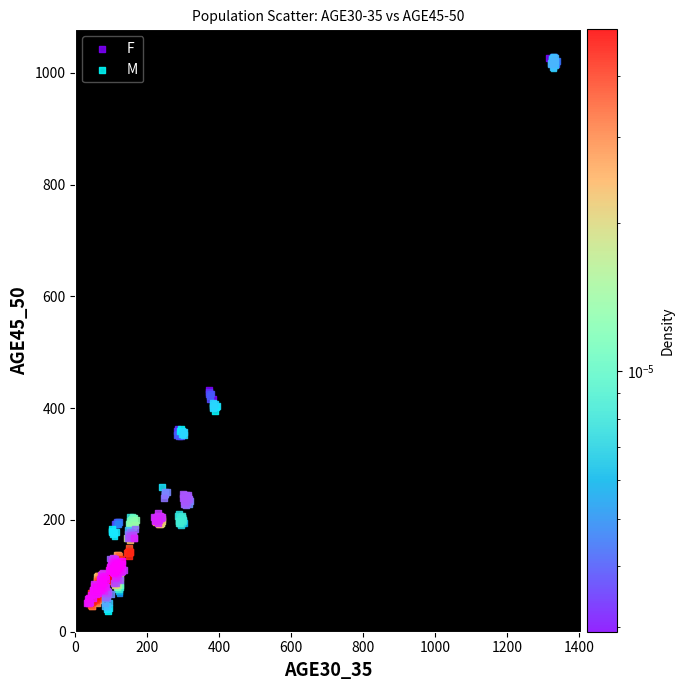

What are all the series names shown in the legend?

F, M